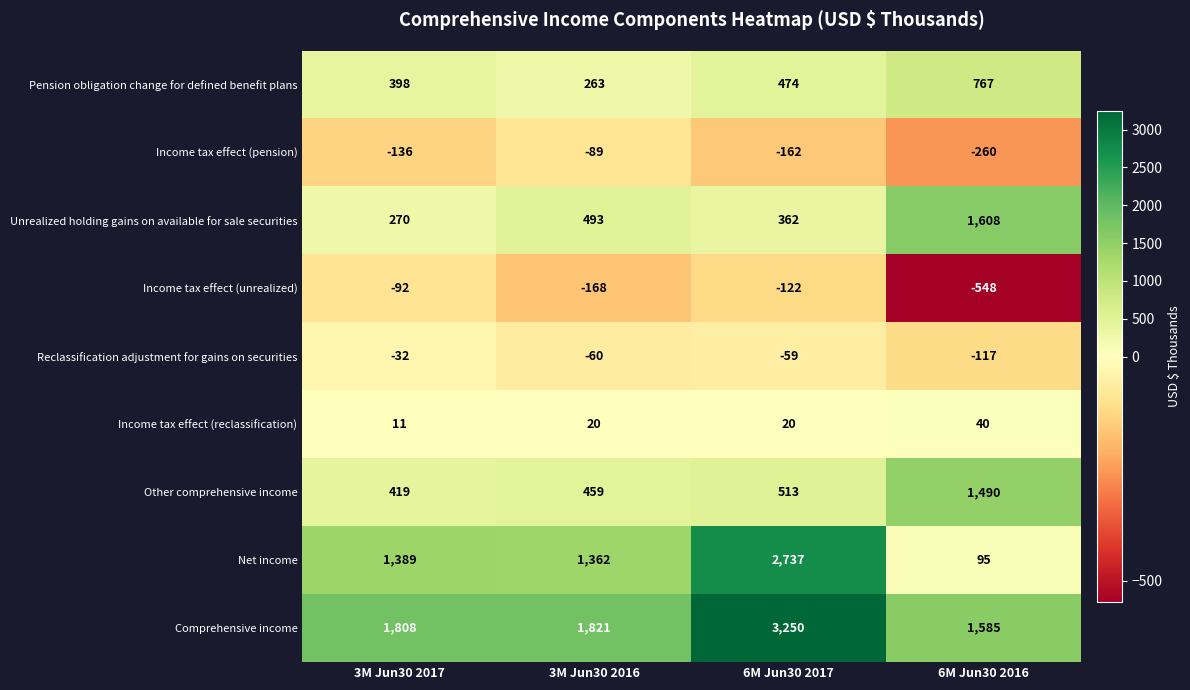

What is the average value of the Reclassification adjustment for gains on securities series?

-67